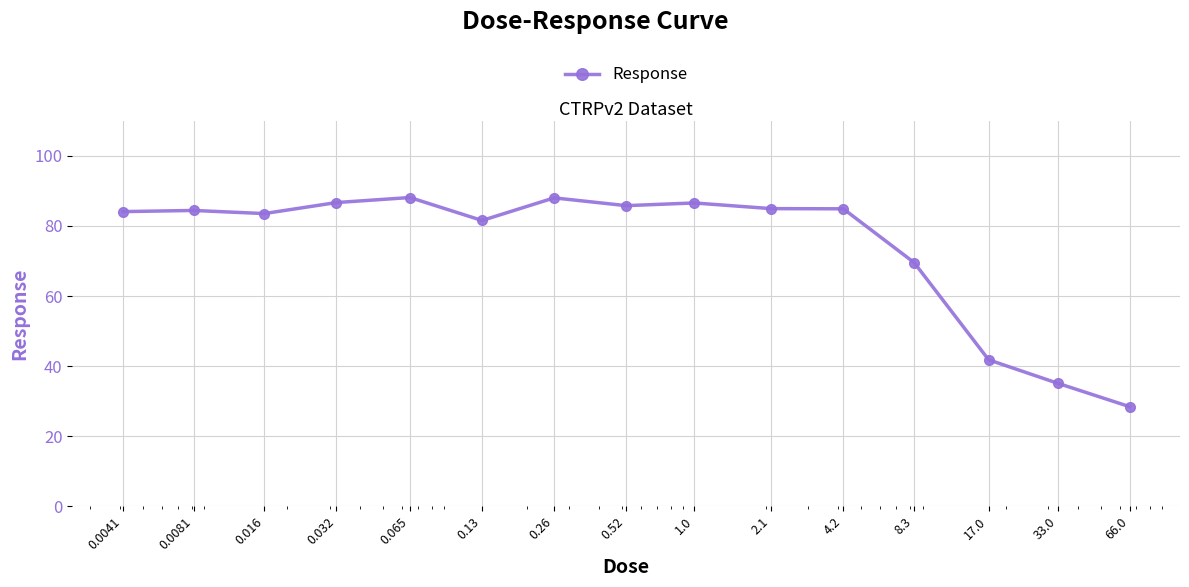

What is the maximum value shown in the chart?

88.1